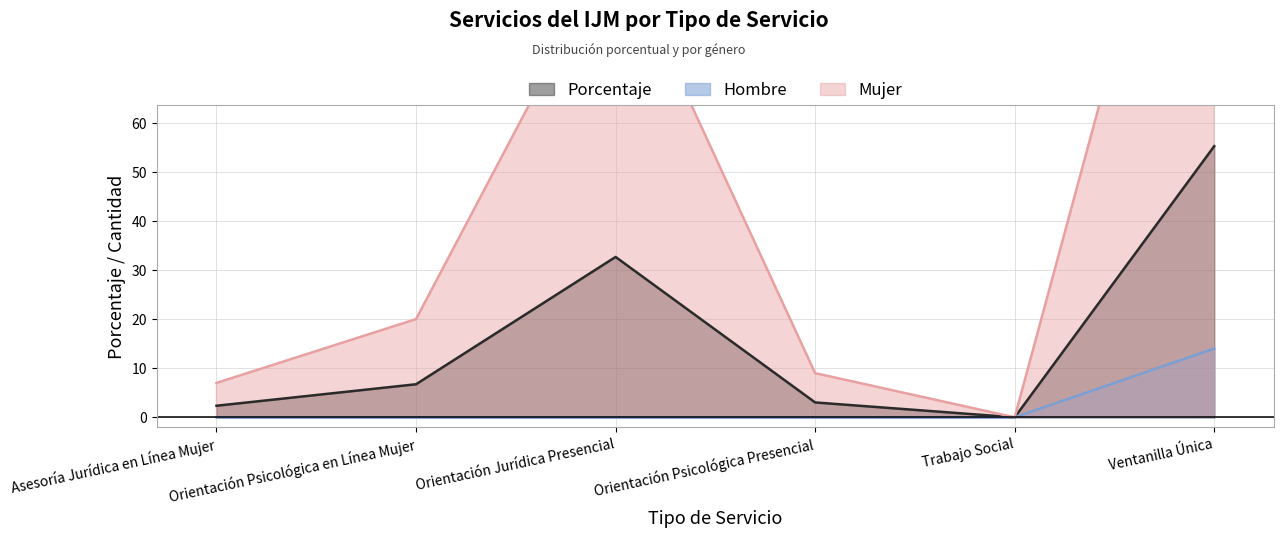

How many lines are shown in the chart?

3